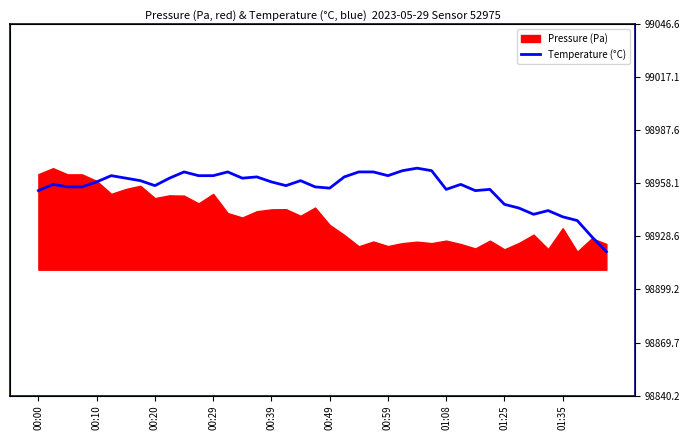

True or false: the data shows 98957.6 at 29.

True